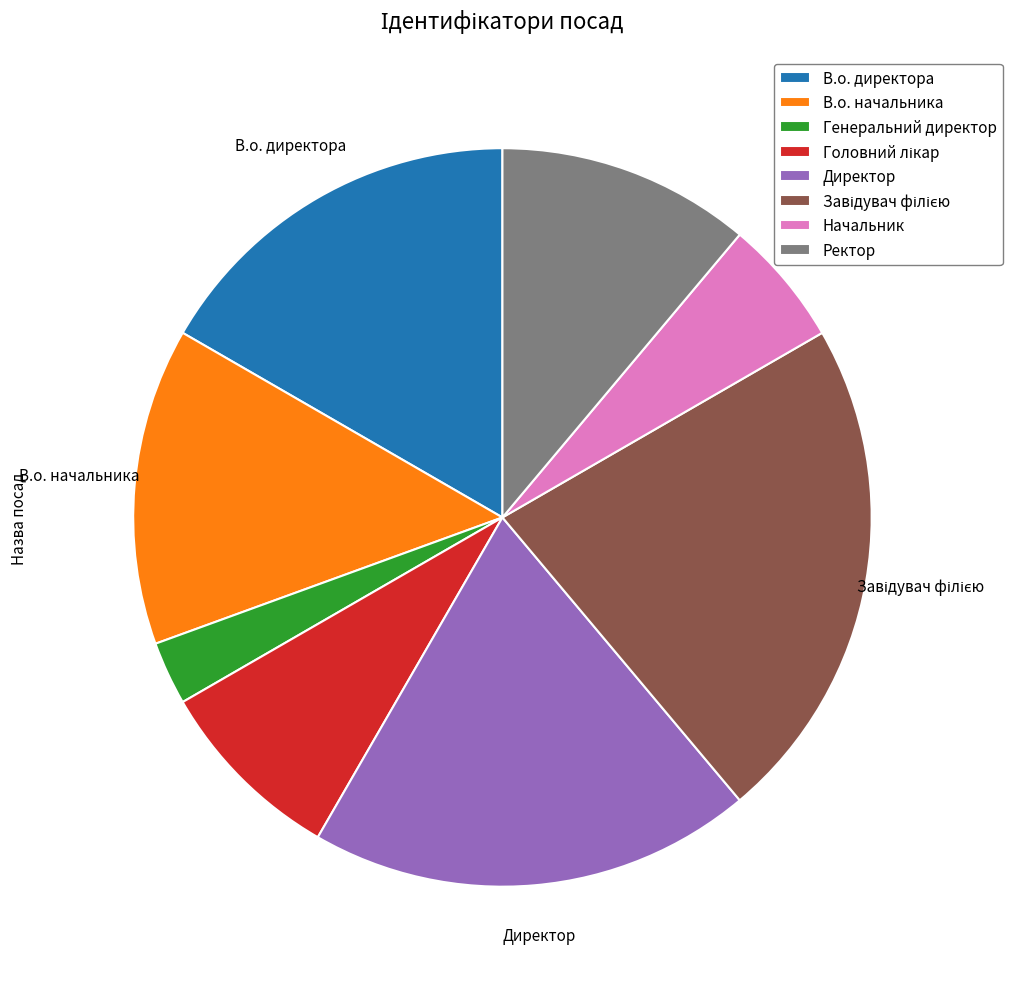

Which has a higher value, В.о. начальника or В.о. директора?

В.о. директора